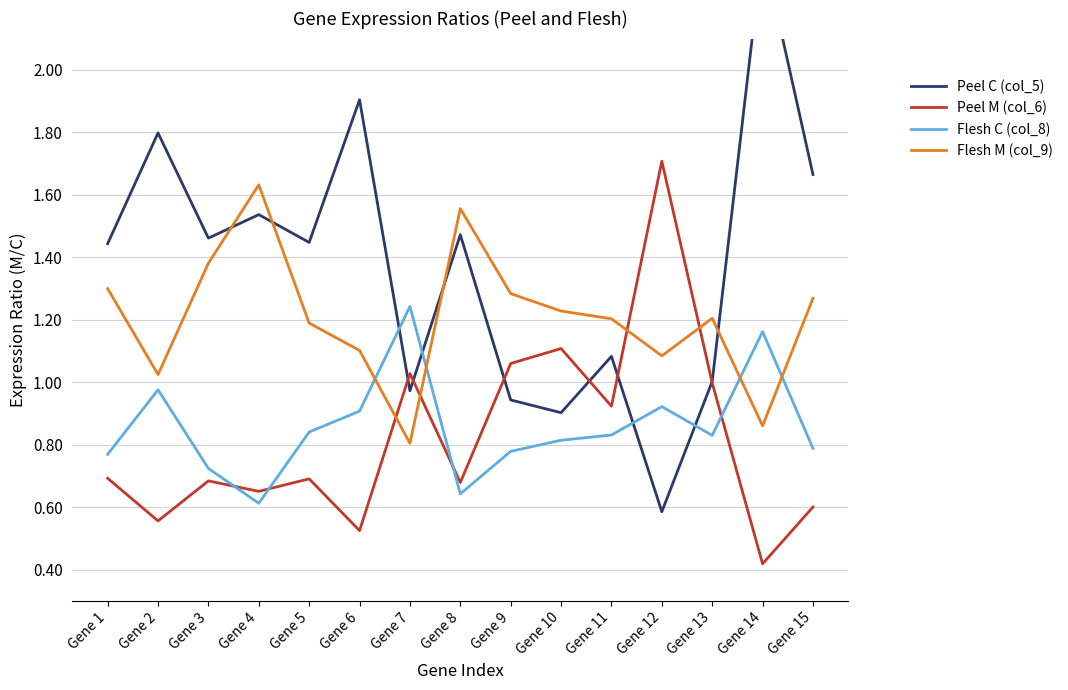

Is it true that Peel C (col_5) equals 0.9 at Gene 12?

False